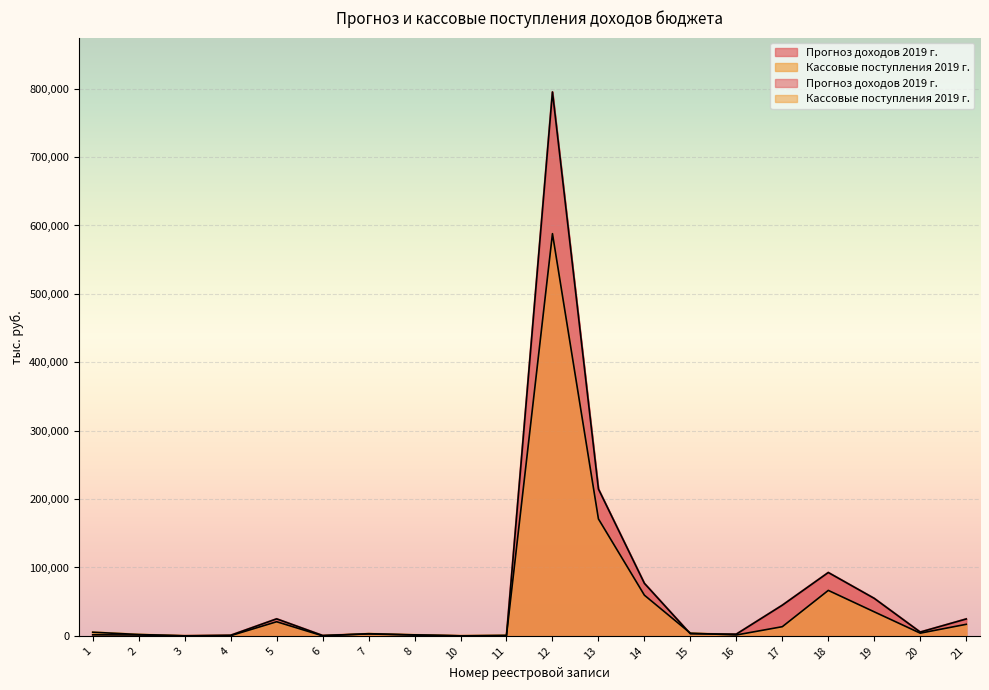

What is the difference between the maximum and second lowest values in the Кассовые поступления 2019 г. series?

587962